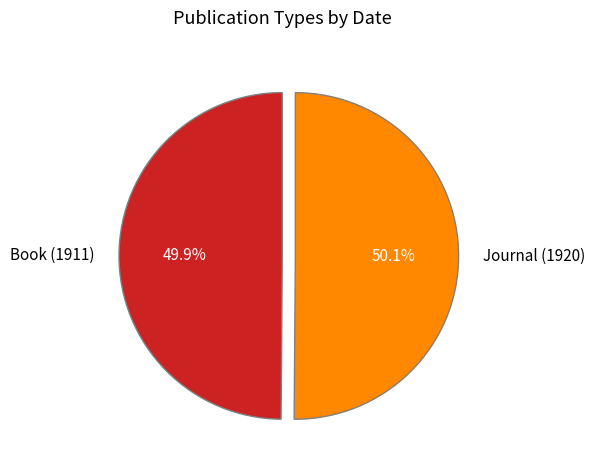

Is there a majority slice in this chart?

Yes